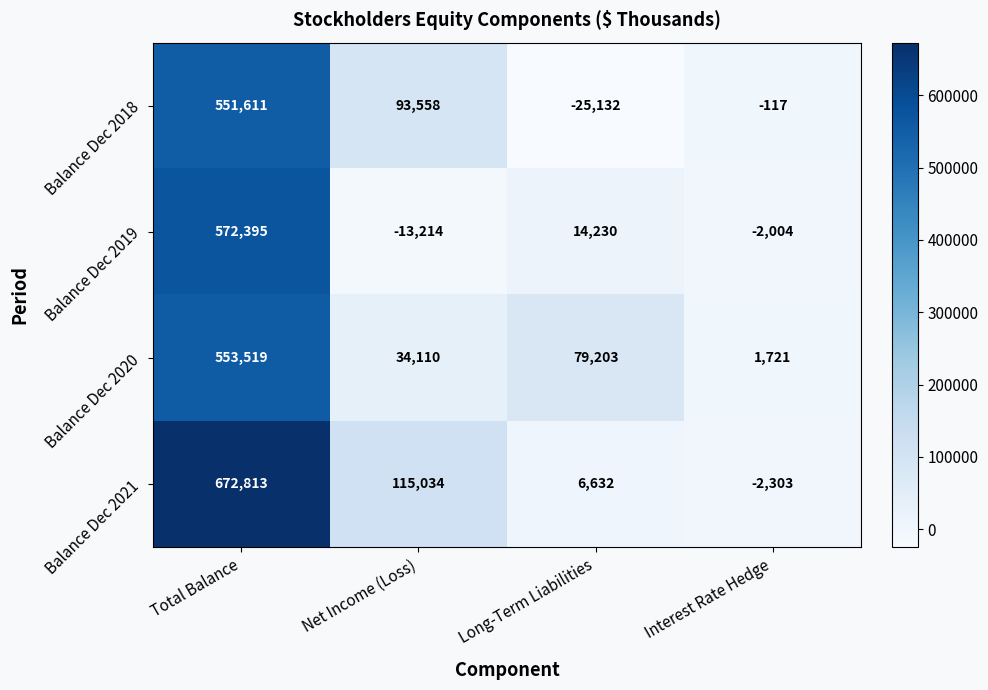

What is the minimum value for Balance Dec 2021?

-2303